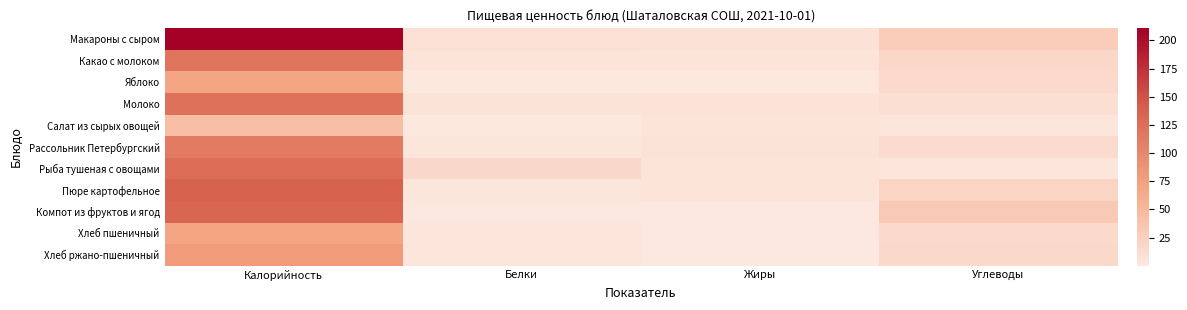

Reading left to right, transcribe all the data shown in this chart.

Макароны с сыром: Калорийность=210.6	Белки=8.0	Жиры=7.2	Углеводы=28.6
Какао с молоком: Калорийность=118.5	Белки=4.1	Жиры=3.5	Углеводы=17.6
Яблоко: Калорийность=70.5	Белки=0.6	Жиры=0.6	Углеводы=14.7
Молоко: Калорийность=121.8	Белки=5.8	Жиры=6.4	Углеводы=9.4
Салат из сырых овощей: Калорийность=44.3	Белки=0.6	Жиры=3.6	Углеводы=2.2
Рассольник Петербургский: Калорийность=112.6	Белки=1.9	Жиры=5.6	Углеводы=13.6
Рыба тушеная с овощами: Калорийность=126.7	Белки=17.0	Жиры=4.9	Углеводы=2.8
Пюре картофельное: Калорийность=137.2	Белки=3.1	Жиры=4.8	Углеводы=20.4
Компот из фруктов и ягод: Калорийность=133.6	Белки=0.3	Жиры=0.1	Углеводы=32.9
Хлеб пшеничный: Калорийность=70.5	Белки=2.3	Жиры=0.2	Углеводы=14.8
Хлеб ржано-пшеничный: Калорийность=79.2	Белки=2.6	Жиры=0.5	Углеводы=15.8